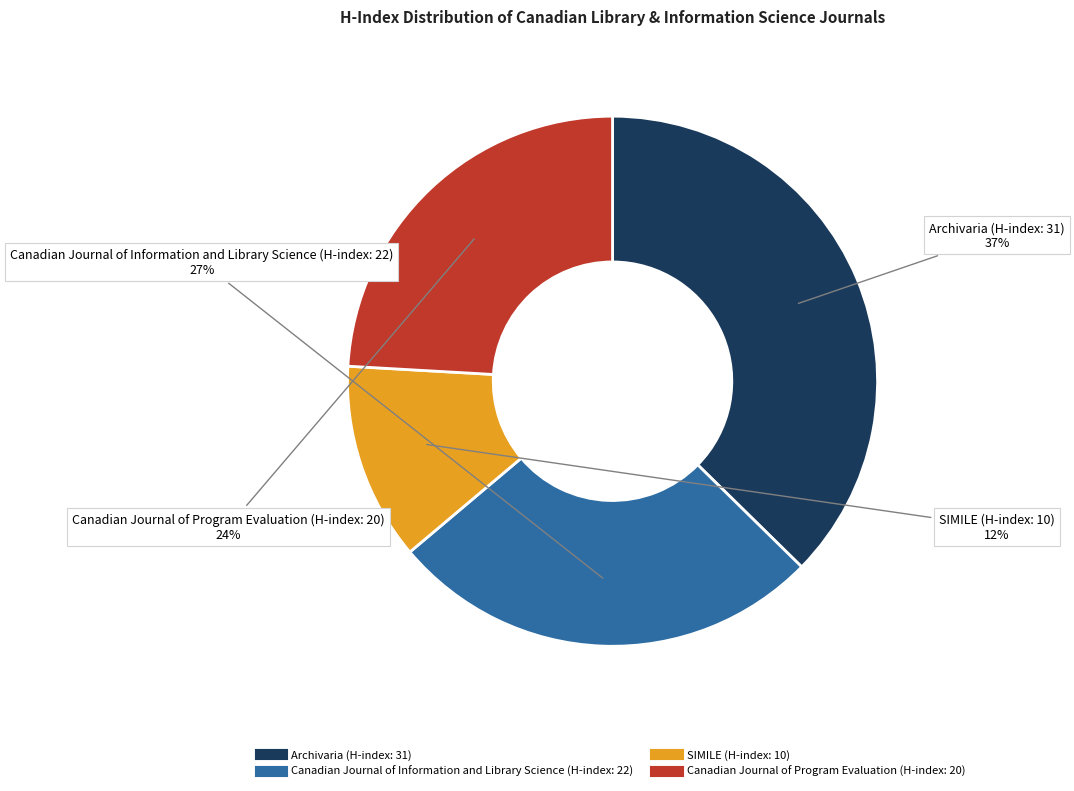

What is the smallest slice in the pie chart?

SIMILE (H-index: 10)